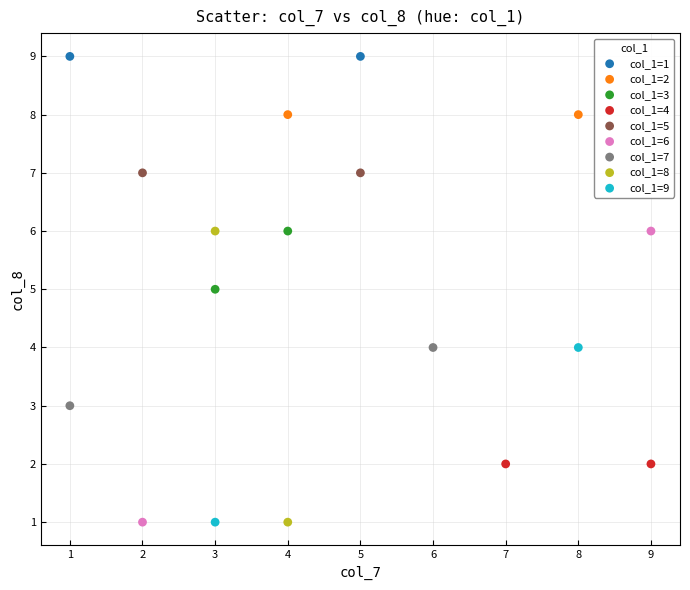

What are all the series names shown in the legend?

col_1=1, col_1=2, col_1=3, col_1=4, col_1=5, col_1=6, col_1=7, col_1=8, col_1=9